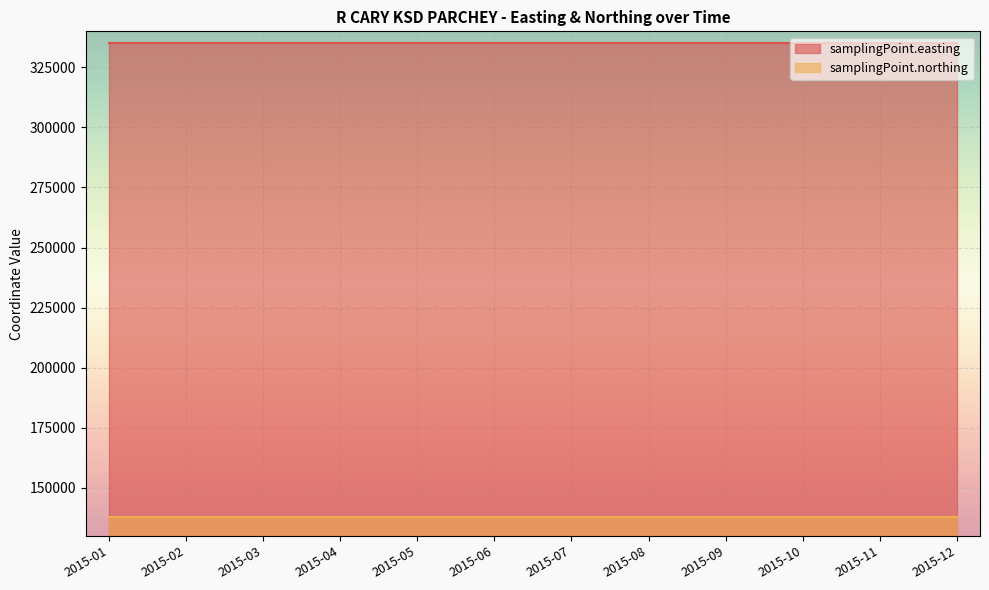

What is the value of the samplingPoint.easting point at the 1st from the left?

335200